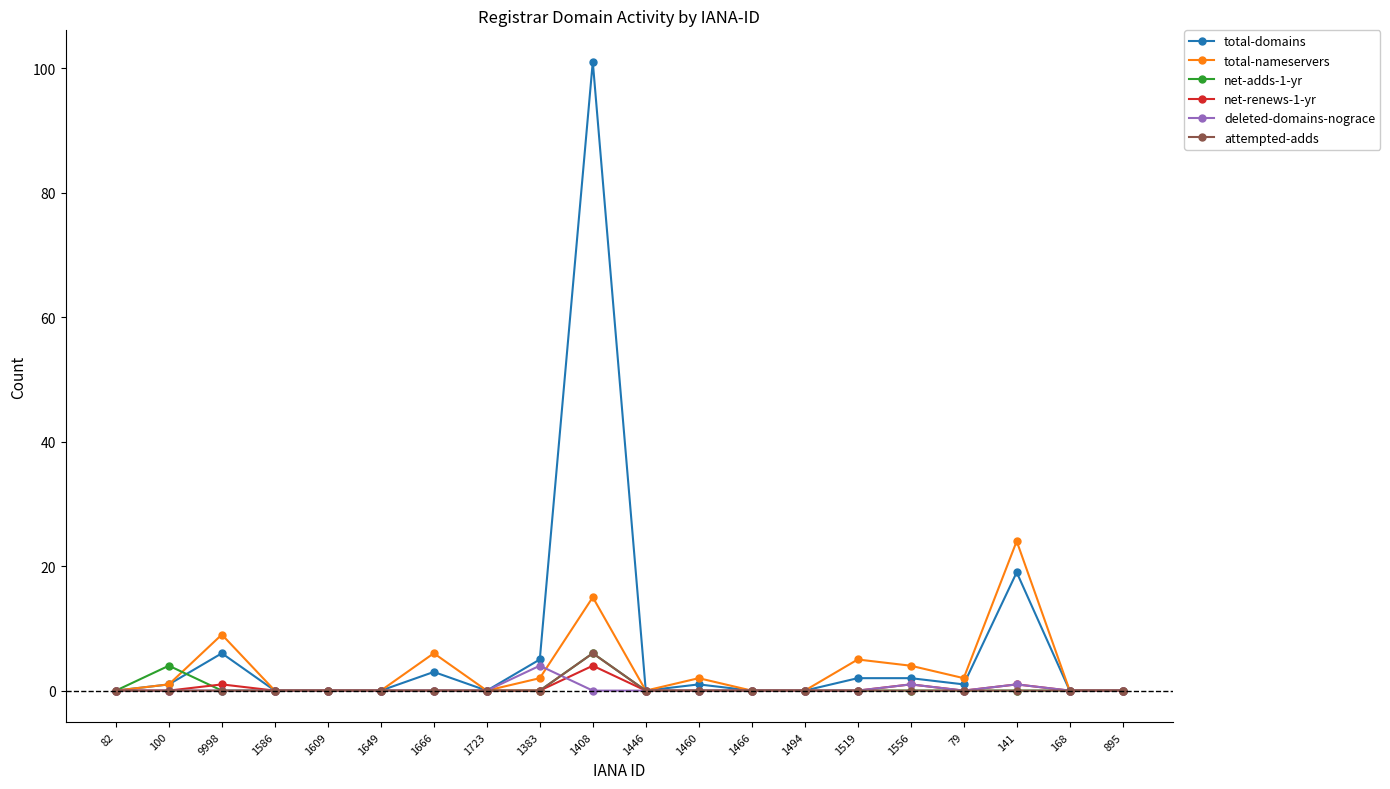

The deleted-domains-nograce series shows 0 at 1460. True or false?

True